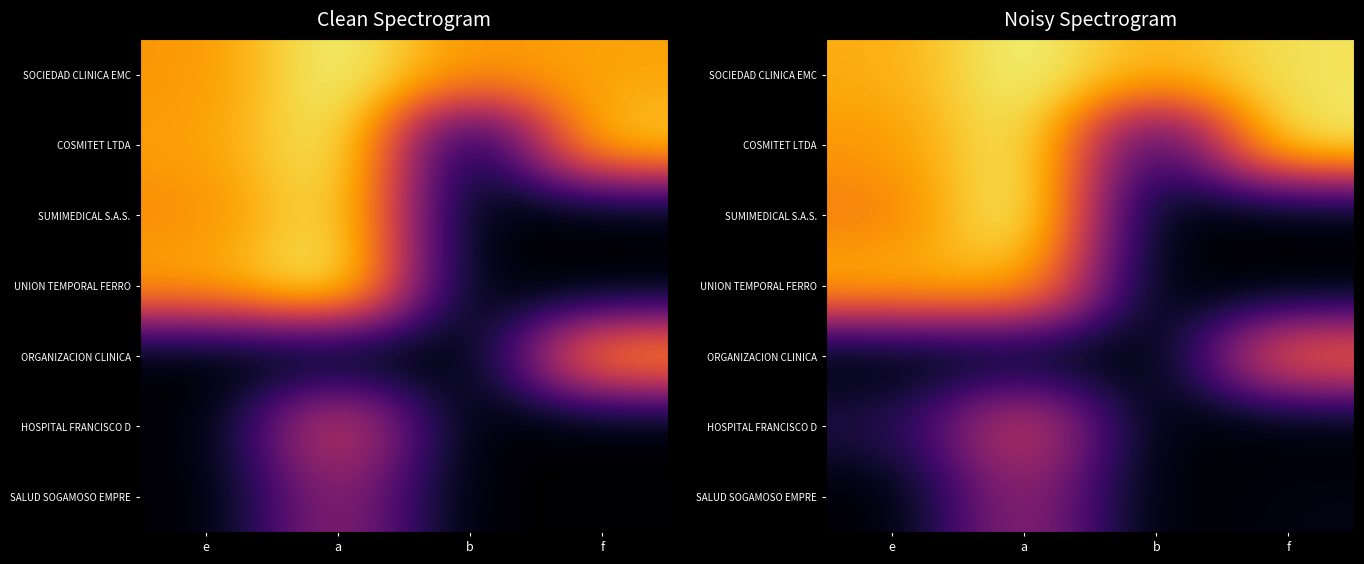

What is the maximum value shown in the chart?

20.8